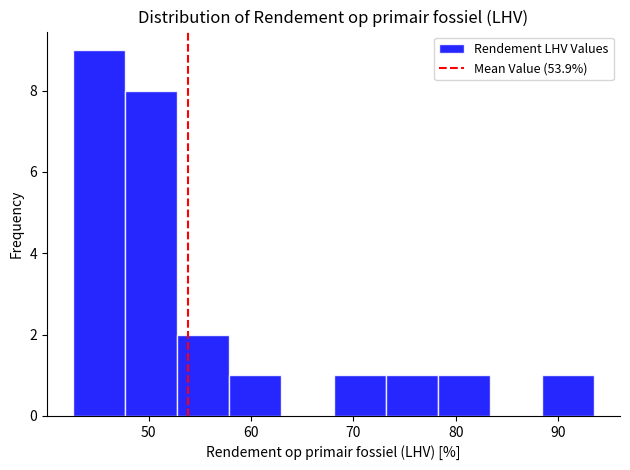

Reading left to right, transcribe this chart: for each bar, give the range it covers on the x-axis and its height. Neither the bar edges nor the heights are printed on the chart, so give them approximately, as read against the axes.

43 to 48: 9
48 to 53: 8
53 to 58: 2
58 to 63: 1
63 to 68: 0
68 to 73: 1
73 to 78: 1
78 to 83: 1
83 to 88: 0
88 to 94: 1